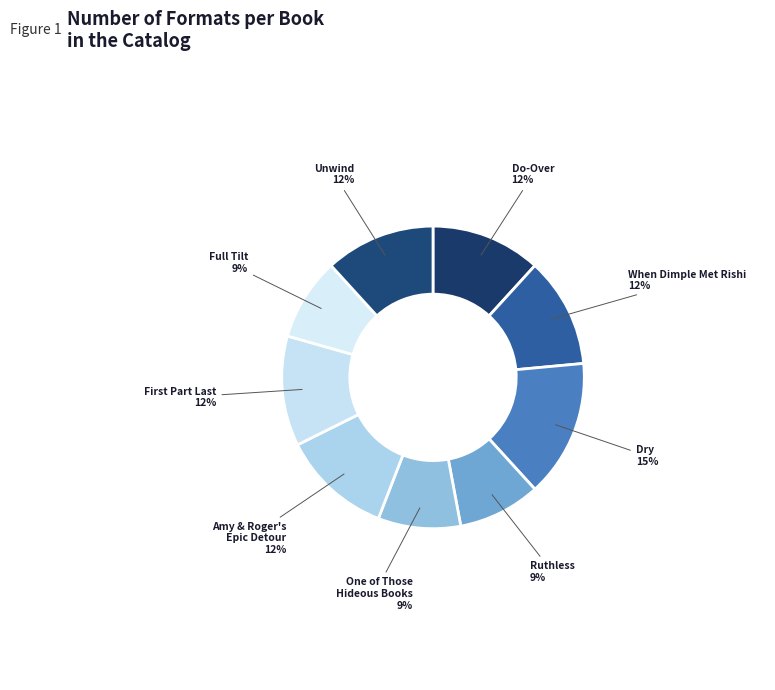

What is the largest slice in the pie chart?

Dry